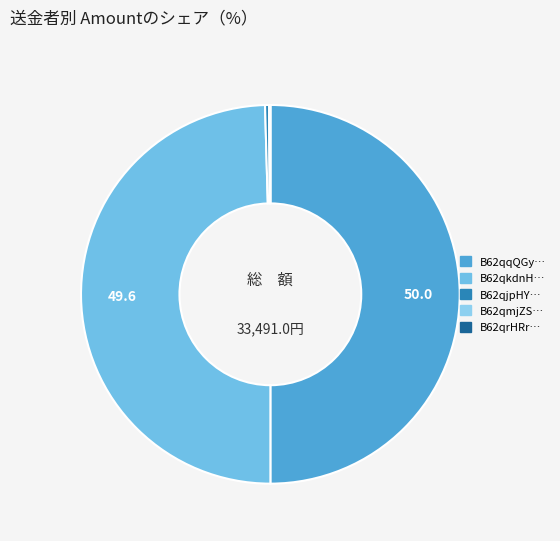

Does any single category account for the majority?

No